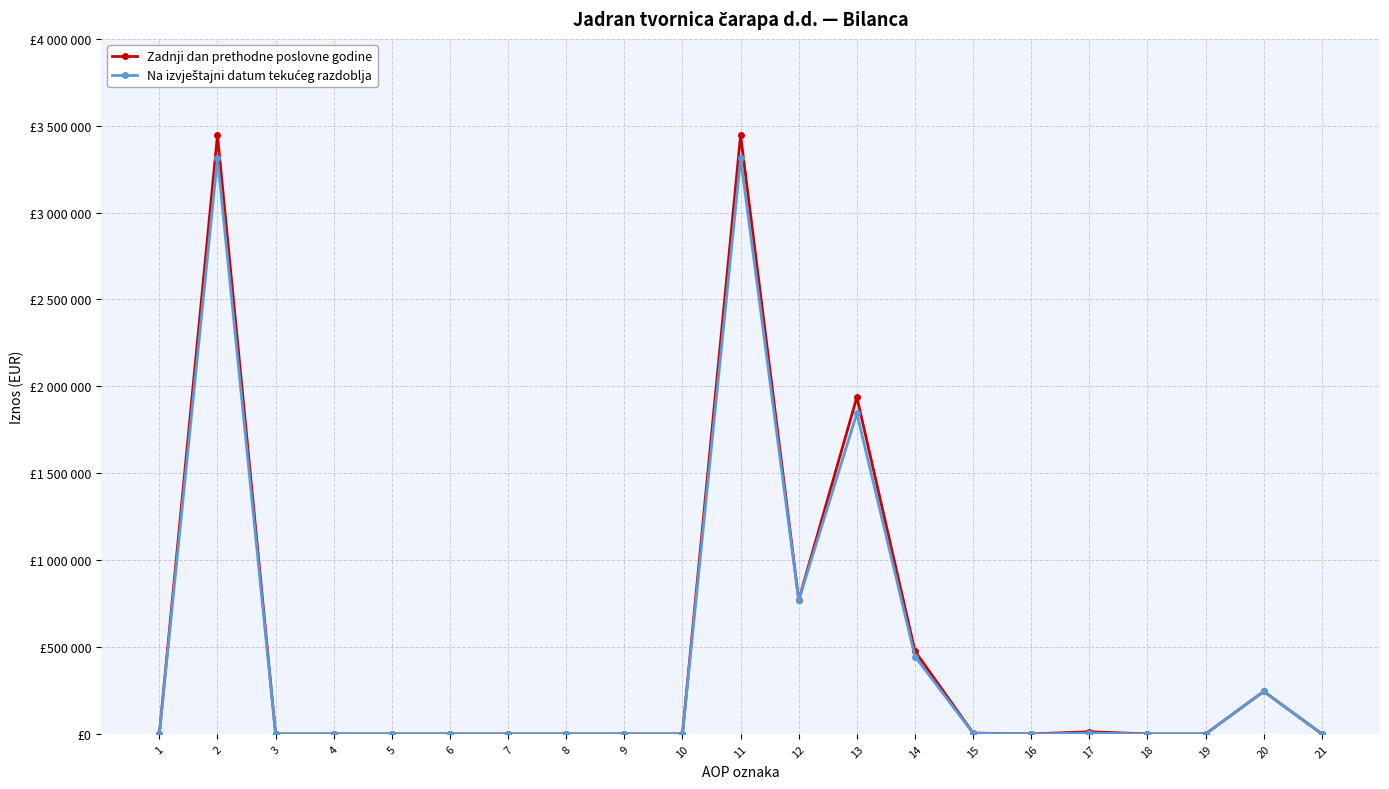

Is it true that Zadnji dan prethodne poslovne godine equals 0 at 19?

True